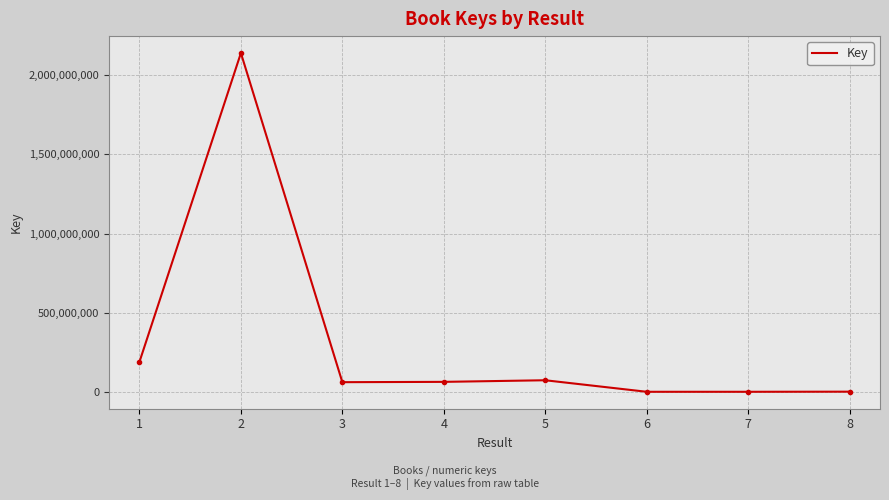

What is the approximate value at 6?

326590